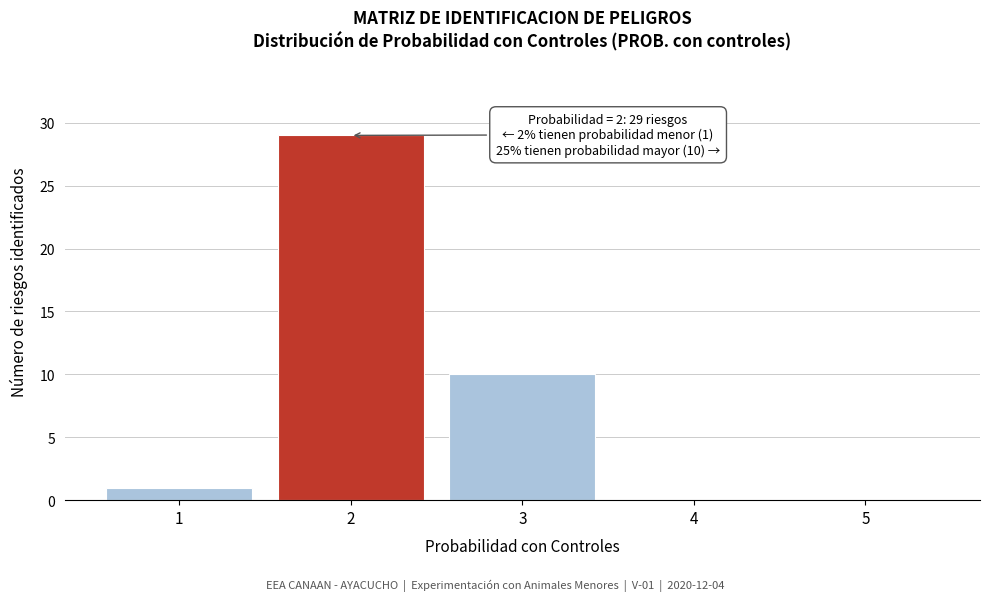

Reading right to left, transcribe all the data shown in this chart.

5=0	4=0	3=10	2=29	1=1